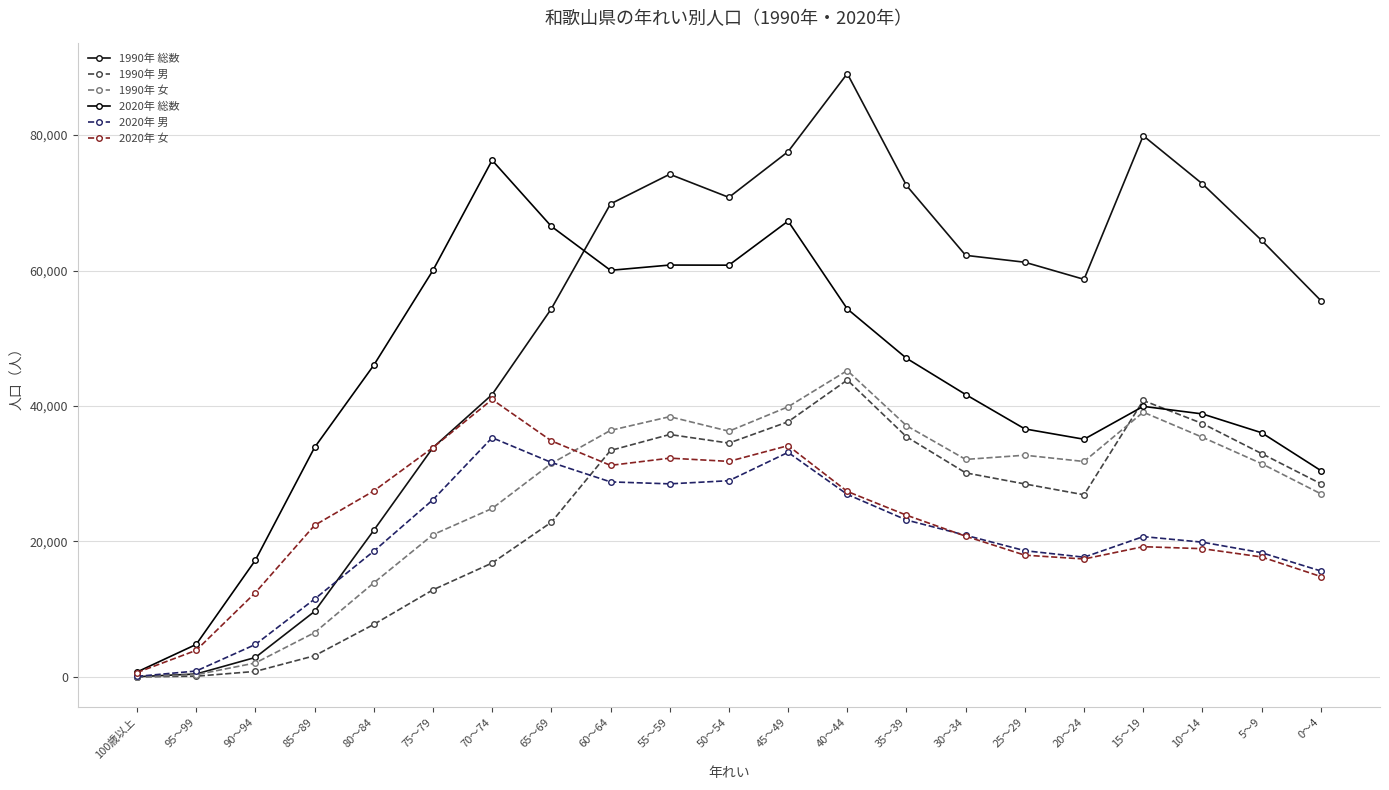

What is the difference between the highest and lowest values at 70～74?

59471